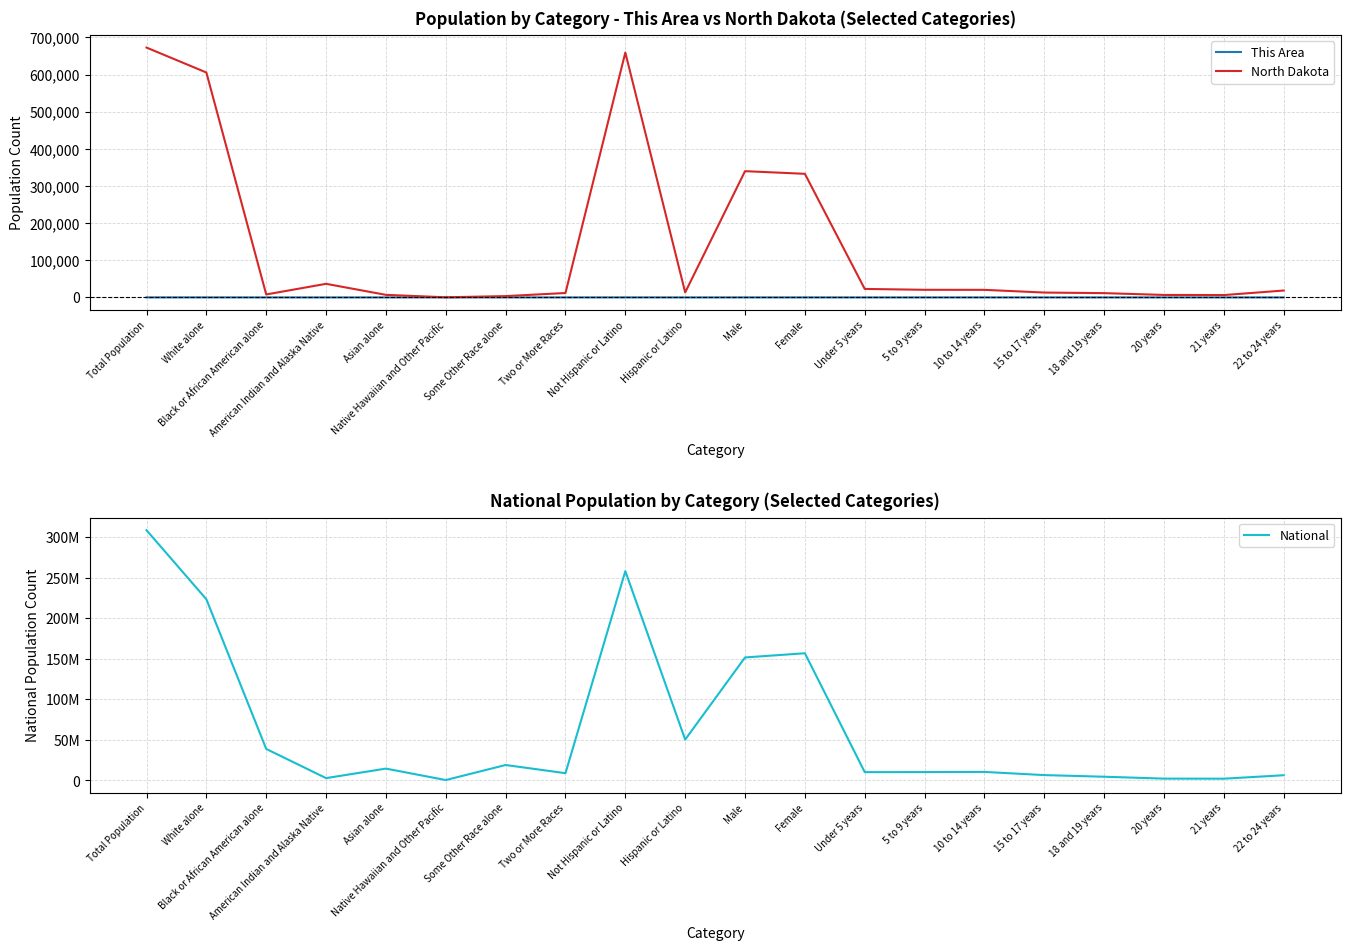

At which label does This Area reach its peak?

Total Population